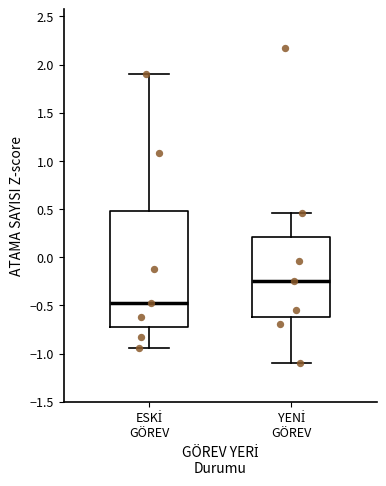

Where is the lower edge of the box for ESKİ GÖREV on the y-axis? The values are not printed on the chart, so give them approximately, as read against the axis.

-0.75